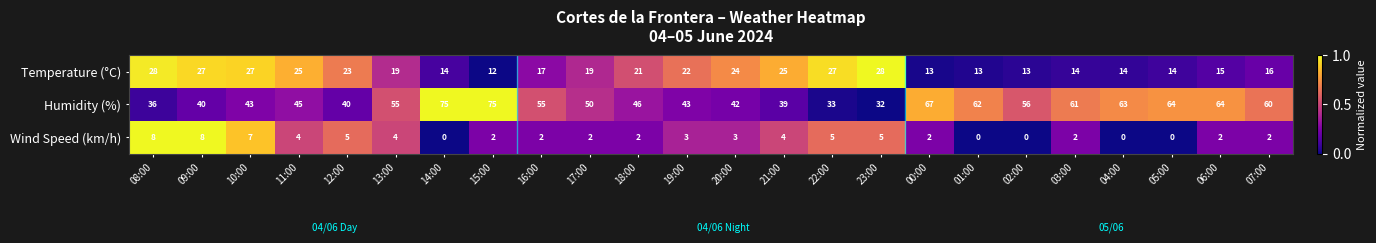

What is the difference between the maximum and minimum values in the Humidity (%) series?

43